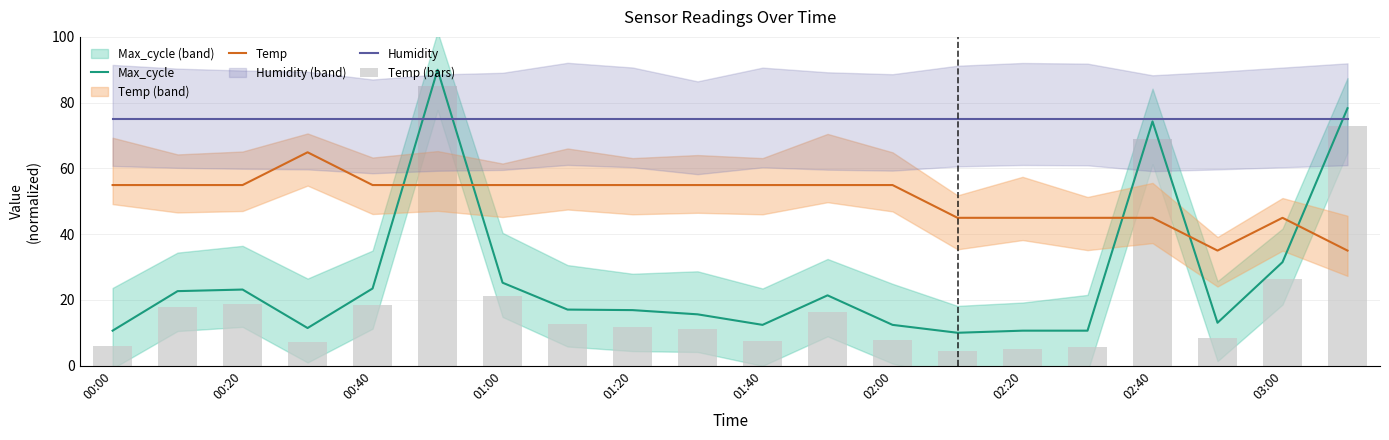

Rank the series by their maximum value, from lowest to highest.

Temp, Humidity, Temp (bars), Max_cycle